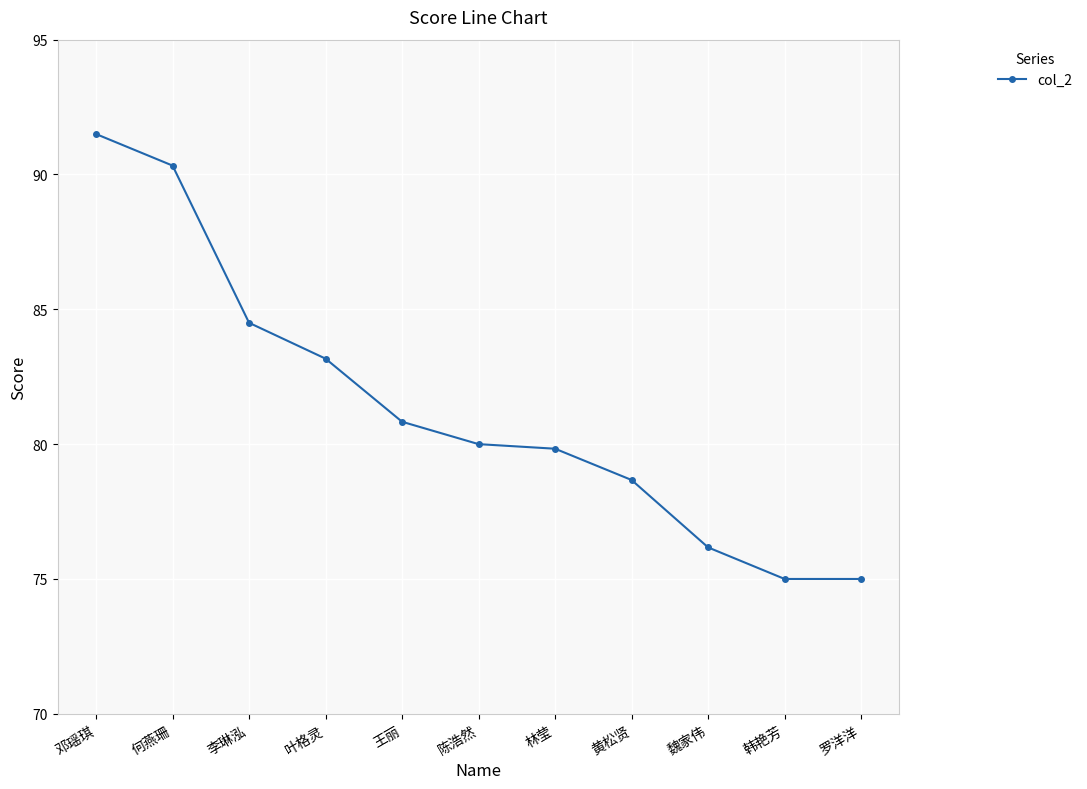

Reading left to right, what are all the values shown in this chart?

91.5	90.3	84.5	83.2	80.8	80.0	79.8	78.7	76.2	75.0	75.0